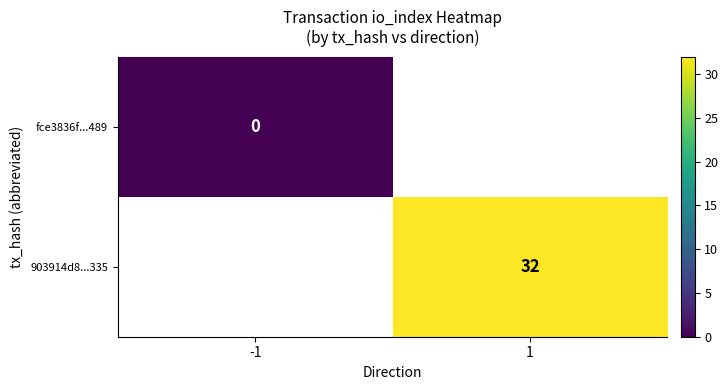

What is the greatest value displayed?

32.0